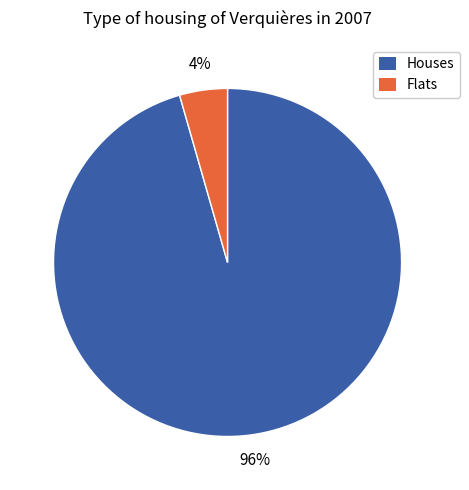

Is there any slice that represents more than half of the pie?

Yes